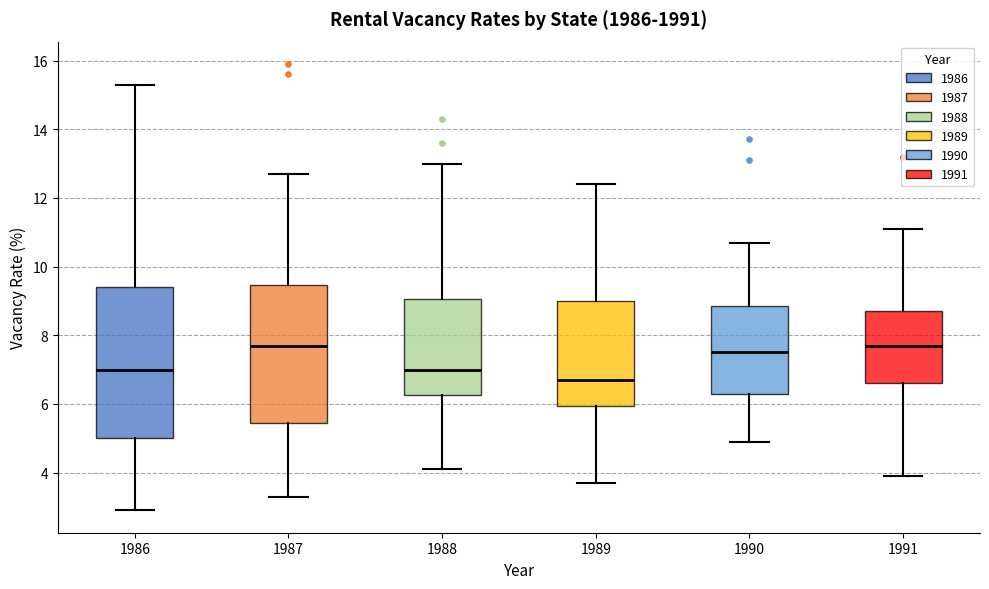

Comparing the boxes themselves (not the whiskers), which one is the tallest?

1986